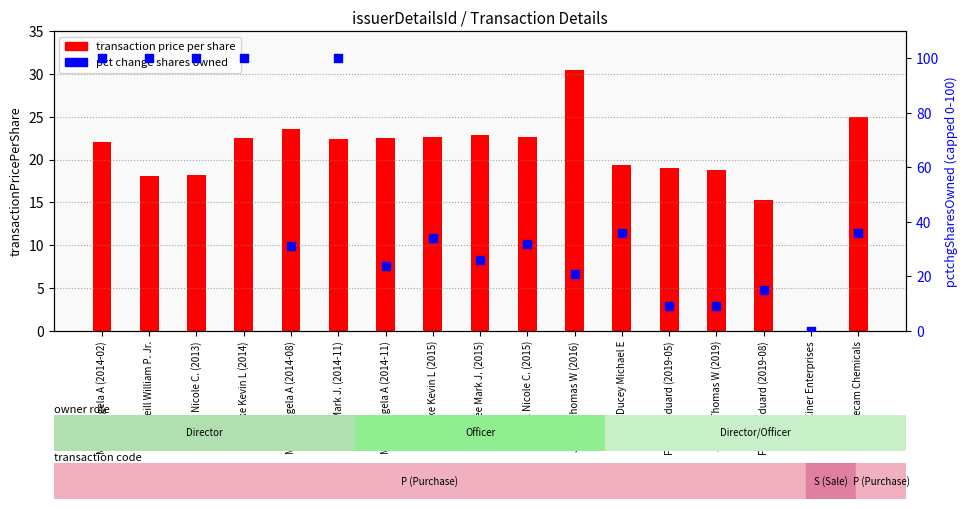

At which category is the sum across all series the highest?

Kremke Kevin L (2014)